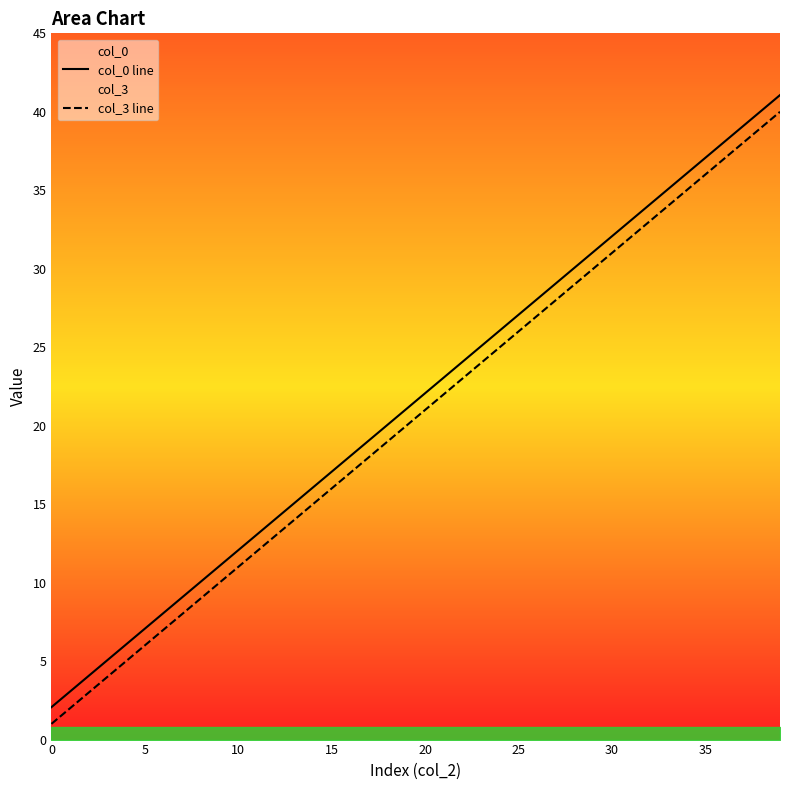

How many categories are shown in the chart?

40